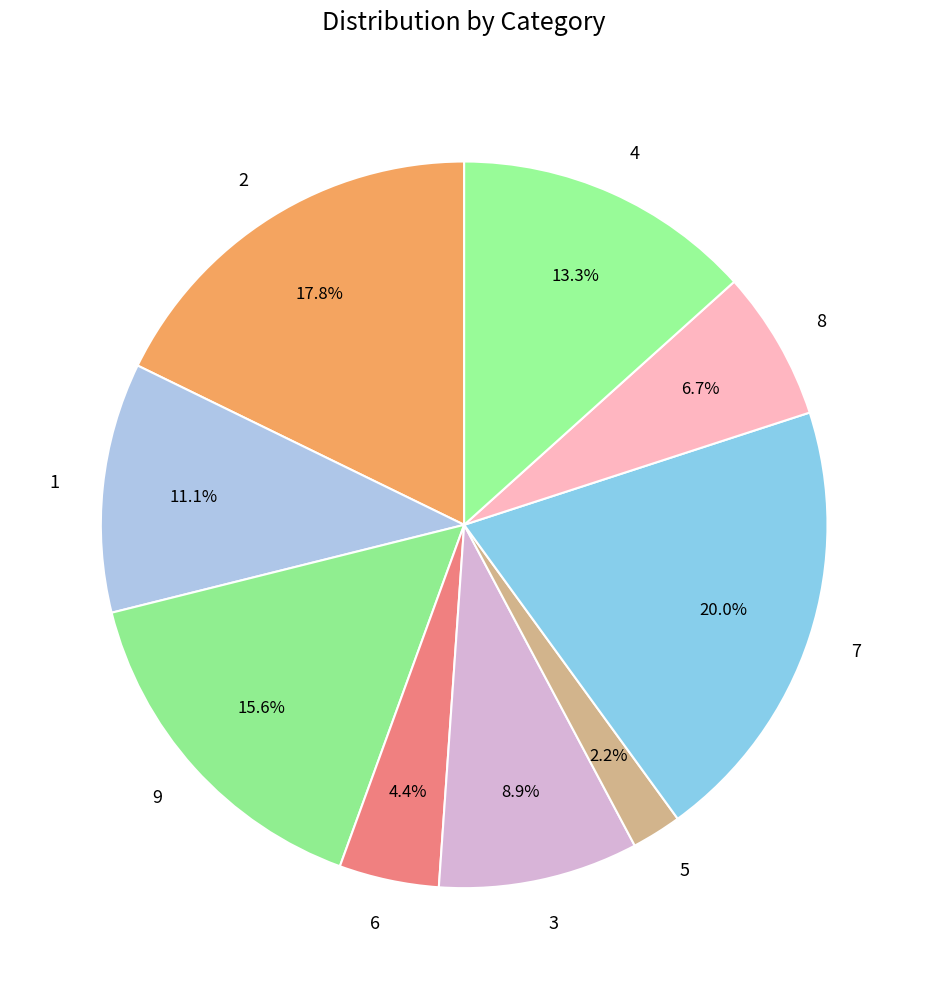

Which slice is the smallest?

5